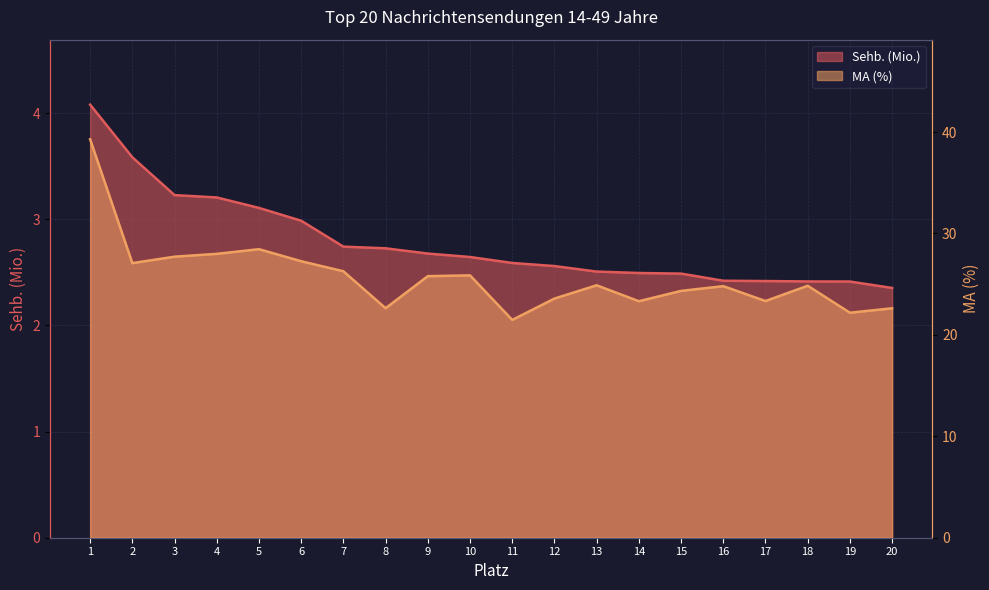

What is the sum of all Sehb. (Mio.) values?

55.6